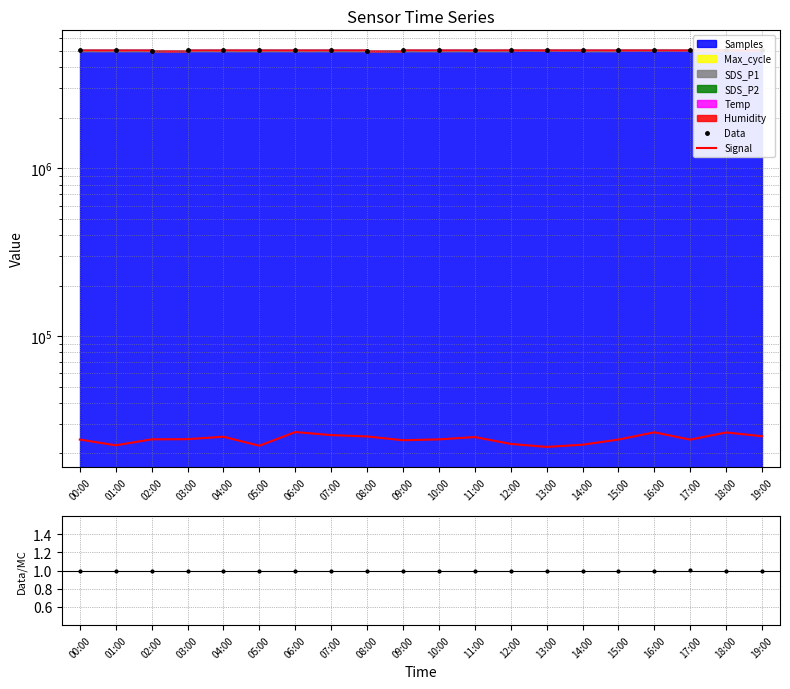

What is the greatest value displayed?

5074478.2